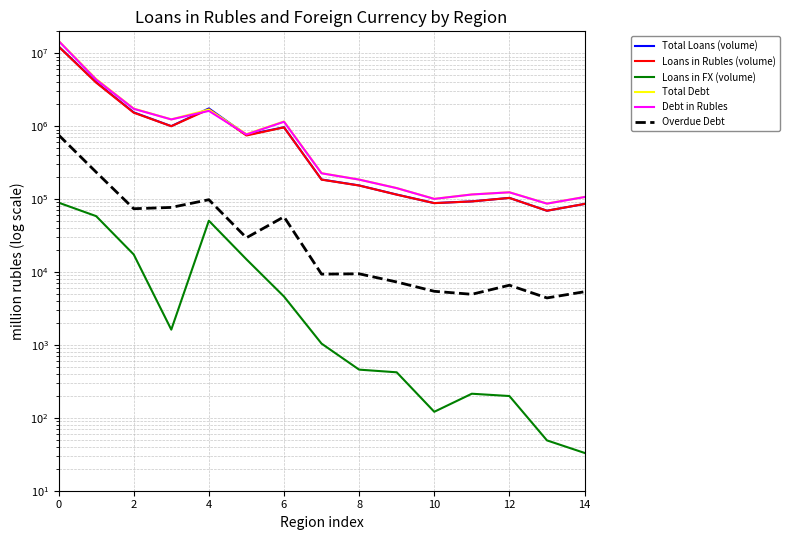

In Total Debt, how many points are lower than both neighbors (excluding endpoints)?

4